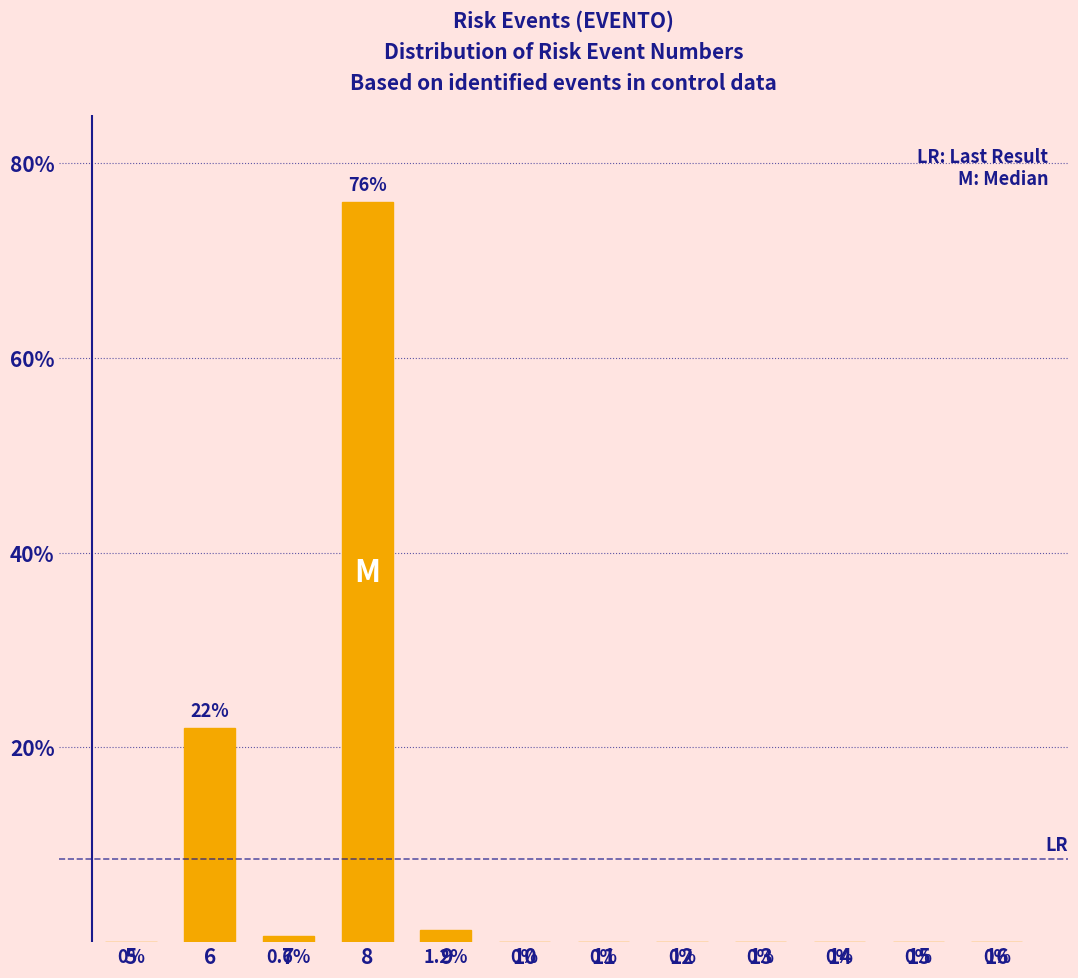

Reading right to left, what are all the values shown in this chart?

16=0.0	15=0.0	14=0.0	13=0.0	12=0.0	11=0.0	10=0.0	9=1.2	8=76.0	7=0.6	6=22.0	5=0.0